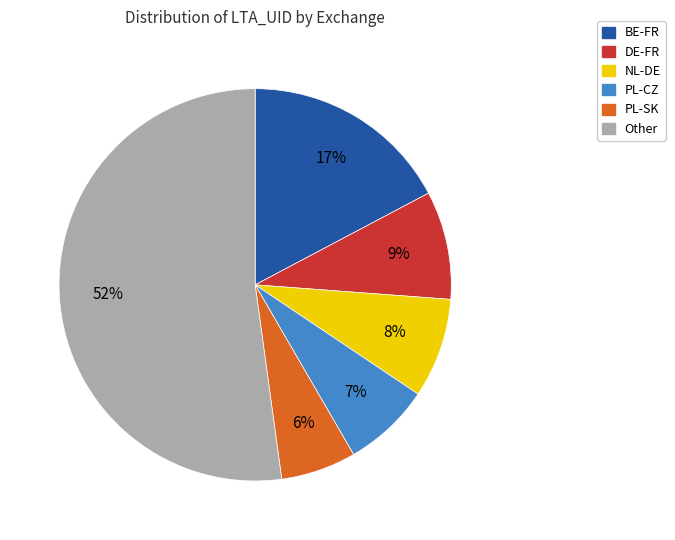

Is the sum of BE-FR and PL-CZ greater than half?

No